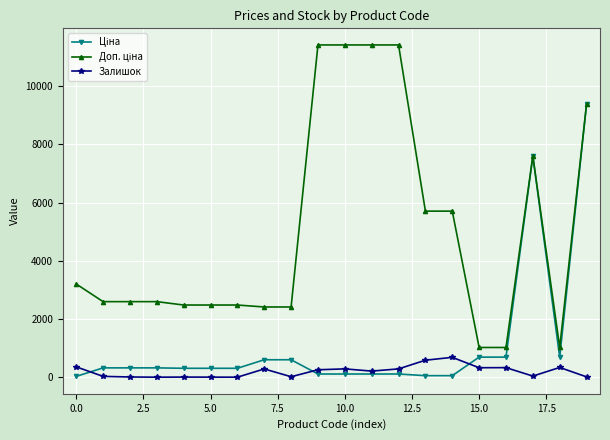

What is the greatest value displayed?

11410.0